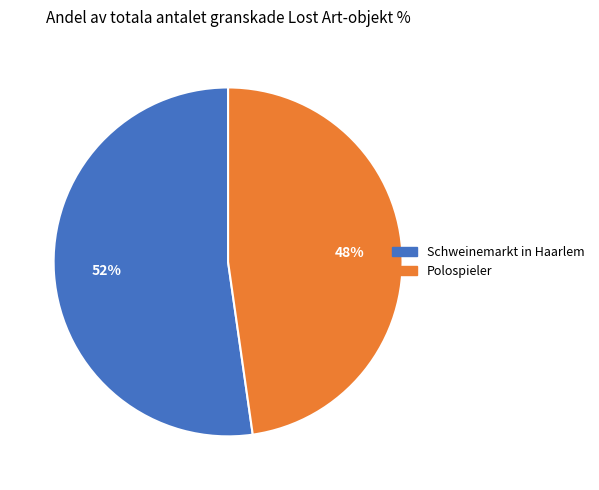

Is there any slice that represents more than half of the pie?

Yes